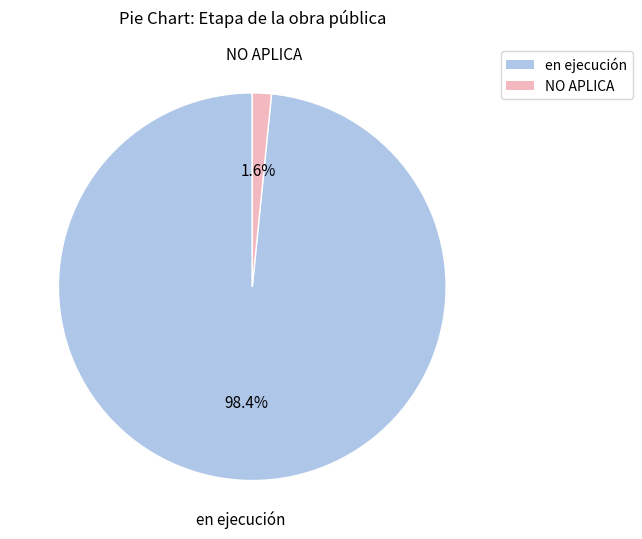

To the nearest percent, what is the average slice percentage?

50%